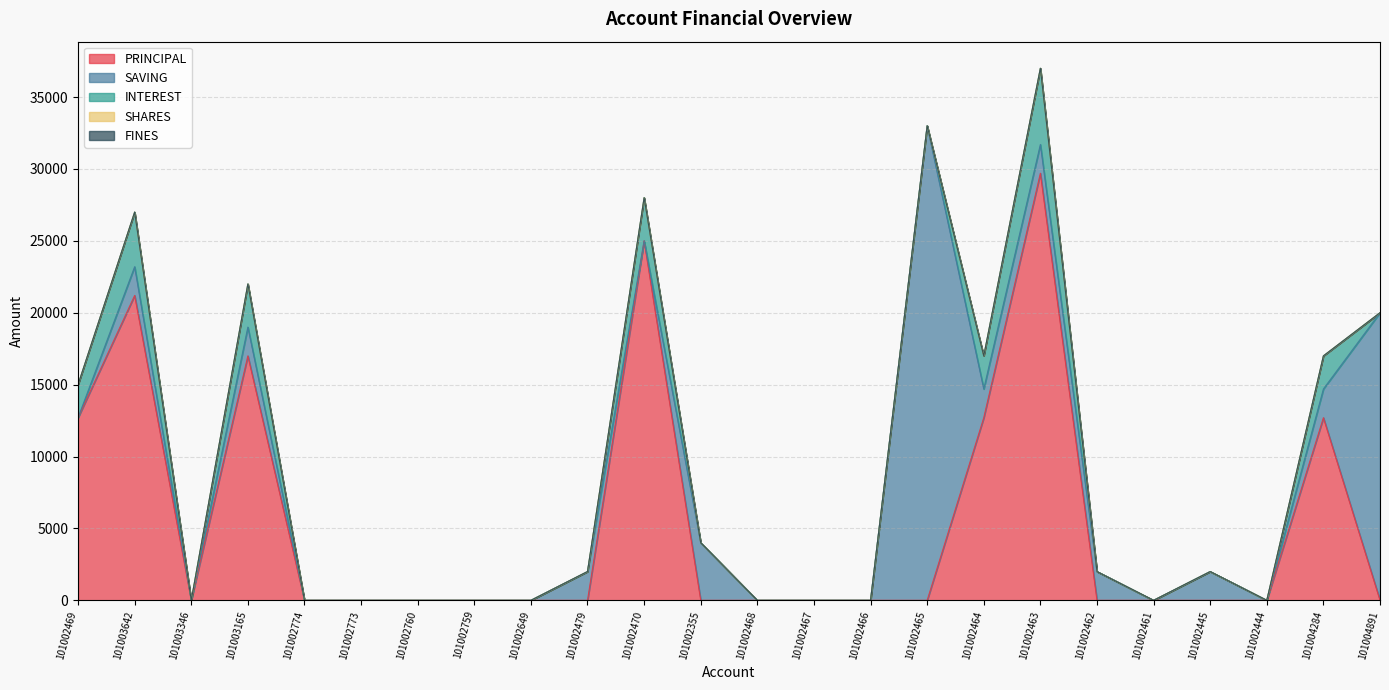

Reading left to right, what are all the values shown in this chart?

PRINCIPAL: 101002469=12700	101003642=21200	101003346=0	101003165=17000	101002774=0	101002773=0	101002760=0	101002759=0	101002649=0	101002479=0	101002470=25000	101002355=0	101002468=0	101002467=0	101002466=0	101002465=0	101002464=12700	101002463=29700	101002462=0	101002461=0	101002445=0	101002444=0	101004284=12700	101004891=0
SAVING: 101002469=0	101003642=2000	101003346=0	101003165=2000	101002774=0	101002773=0	101002760=0	101002759=0	101002649=0	101002479=2000	101002470=0	101002355=4000	101002468=0	101002467=0	101002466=0	101002465=33000	101002464=2000	101002463=2000	101002462=2000	101002461=0	101002445=2000	101002444=0	101004284=2000	101004891=20000
INTEREST: 101002469=2300	101003642=3800	101003346=0	101003165=3000	101002774=0	101002773=0	101002760=0	101002759=0	101002649=0	101002479=0	101002470=3000	101002355=0	101002468=0	101002467=0	101002466=0	101002465=0	101002464=2300	101002463=5300	101002462=0	101002461=0	101002445=0	101002444=0	101004284=2300	101004891=0
SHARES: 101002469=0	101003642=0	101003346=0	101003165=0	101002774=0	101002773=0	101002760=0	101002759=0	101002649=0	101002479=0	101002470=0	101002355=0	101002468=0	101002467=0	101002466=0	101002465=0	101002464=0	101002463=0	101002462=0	101002461=0	101002445=0	101002444=0	101004284=0	101004891=1
FINES: 101002469=0	101003642=0	101003346=0	101003165=0	101002774=0	101002773=0	101002760=0	101002759=0	101002649=0	101002479=0	101002470=0	101002355=0	101002468=0	101002467=0	101002466=0	101002465=0	101002464=0	101002463=0	101002462=0	101002461=0	101002445=0	101002444=0	101004284=0	101004891=0